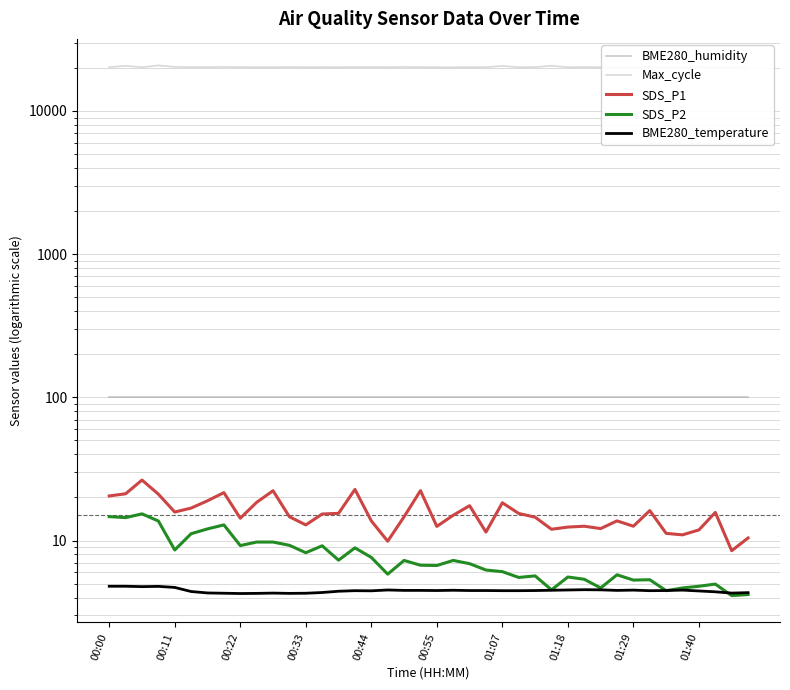

Between 00:44 and 15, which is larger?

00:44